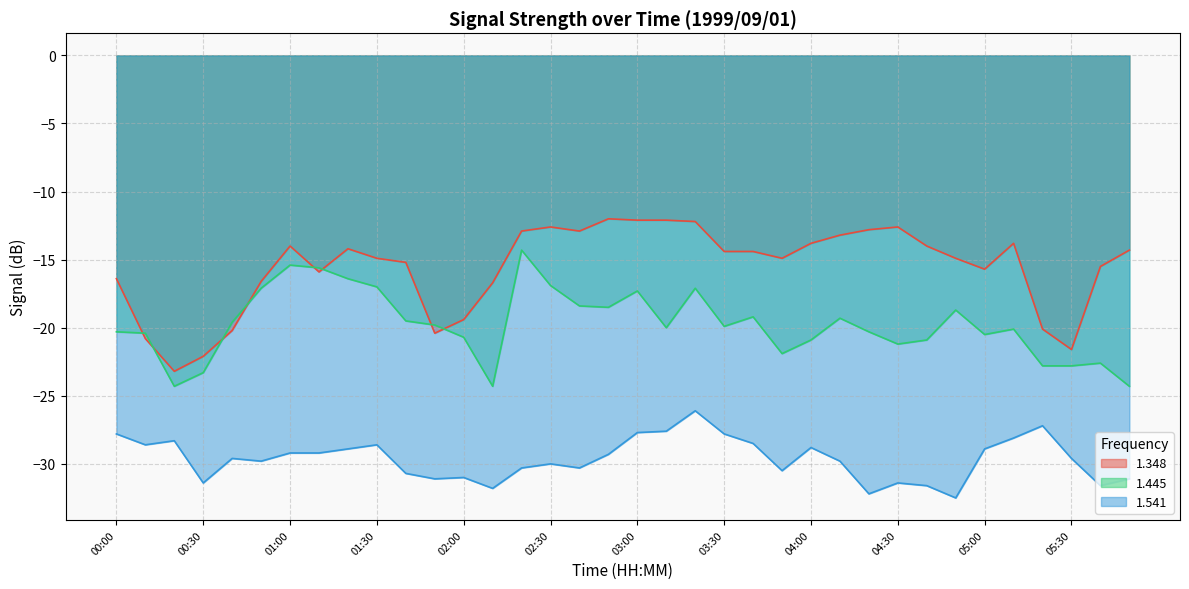

What is the smallest value displayed?

-32.5